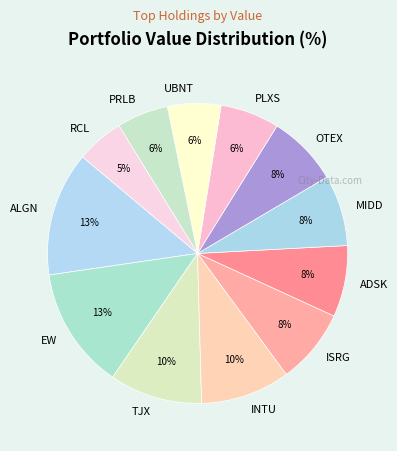

How many slices are in this pie chart?

12